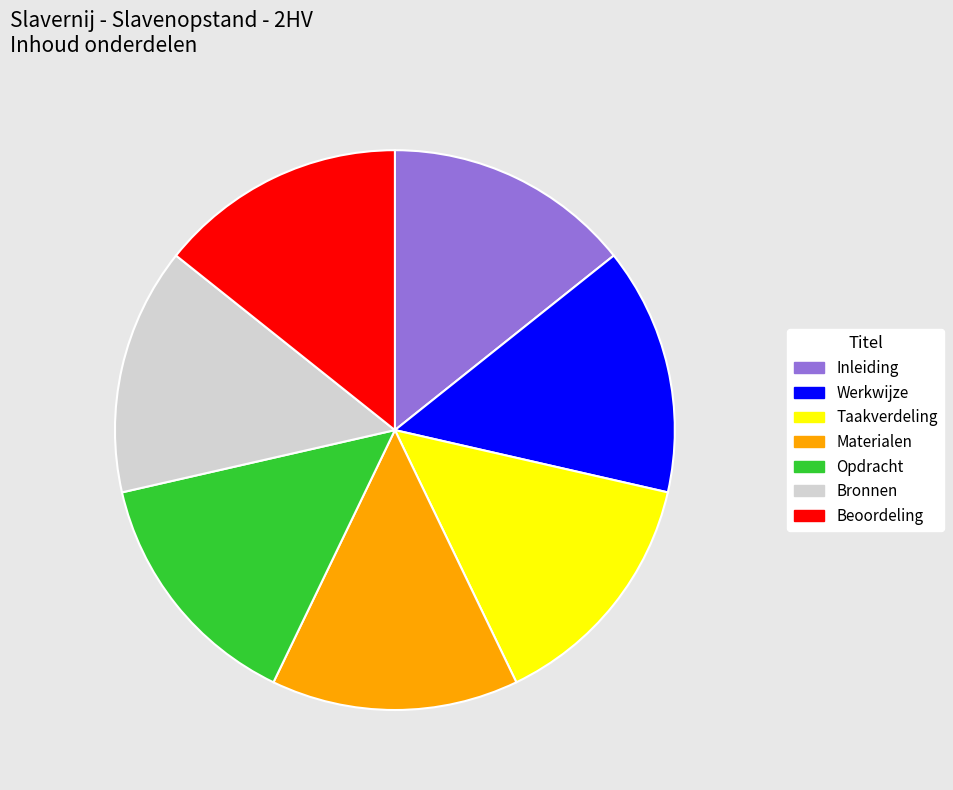

Combined, do Materialen and Inleiding account for over 50%?

No